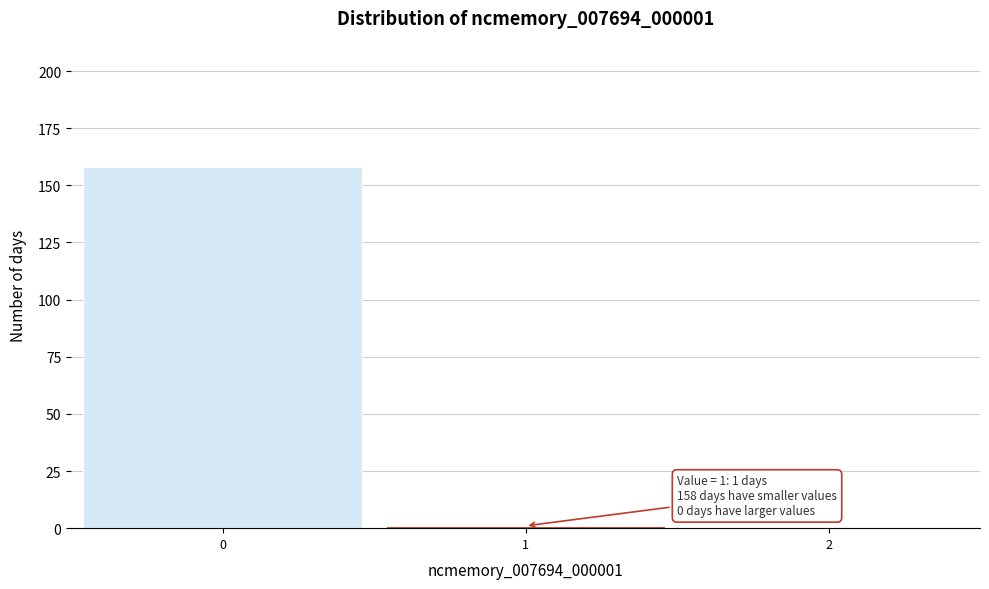

Over which range of the x-axis is the bar tallest?

-0.5 to 0.5